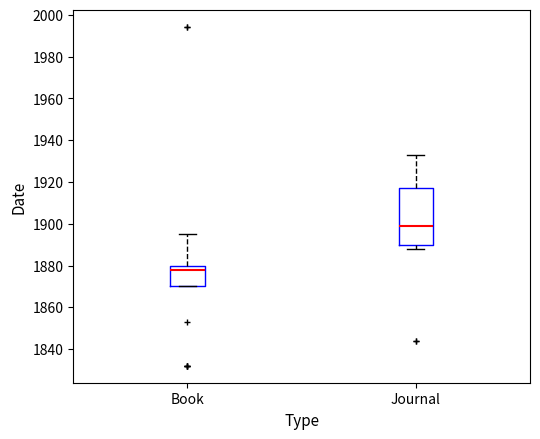

Where does the median line of the box for Journal sit on the y-axis? The values are not printed on the chart, so give them approximately, as read against the axis.

1900